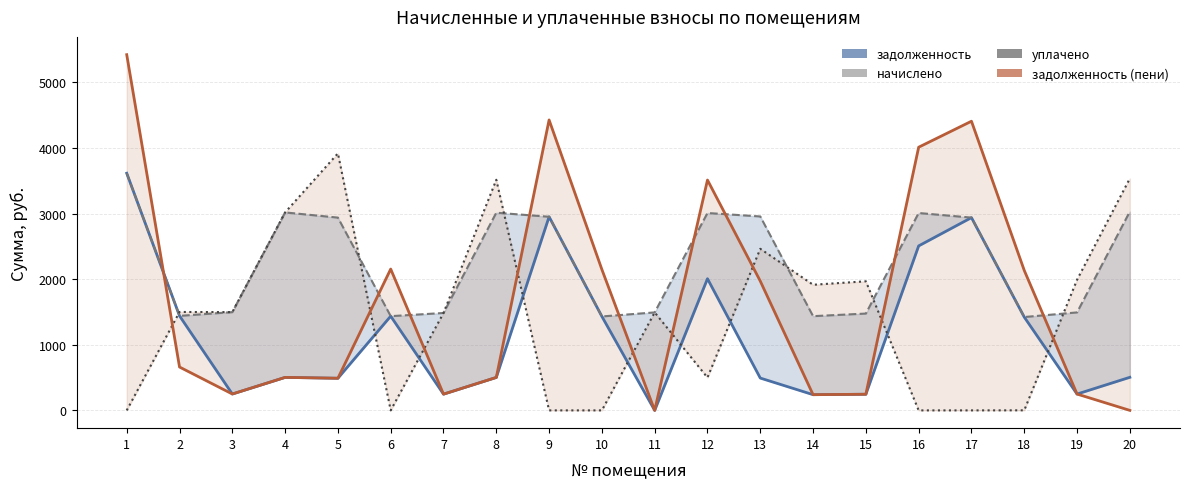

What is the value of the начислено point at the 3rd from the left?

1497.7